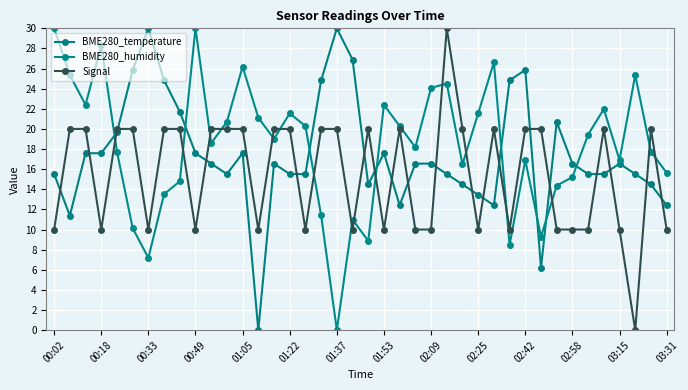

Rank the series by their maximum value, from lowest to highest.

BME280_temperature, BME280_humidity, Signal